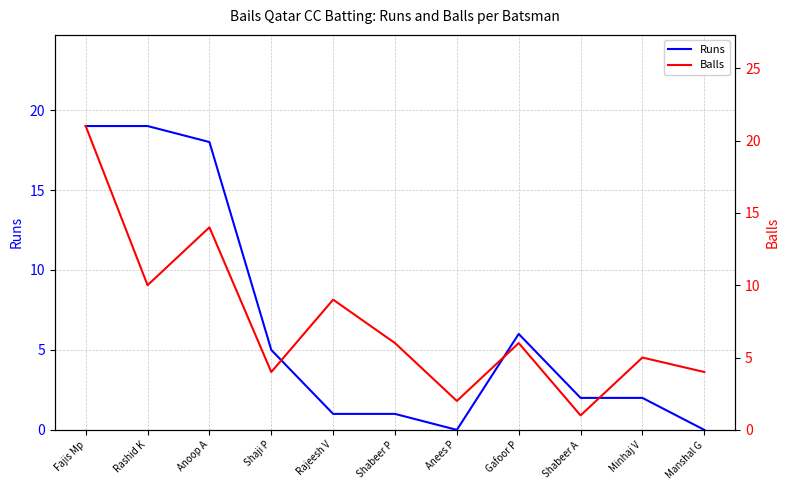

Which has a higher value, Gafoor P or Rajeesh V?

Gafoor P